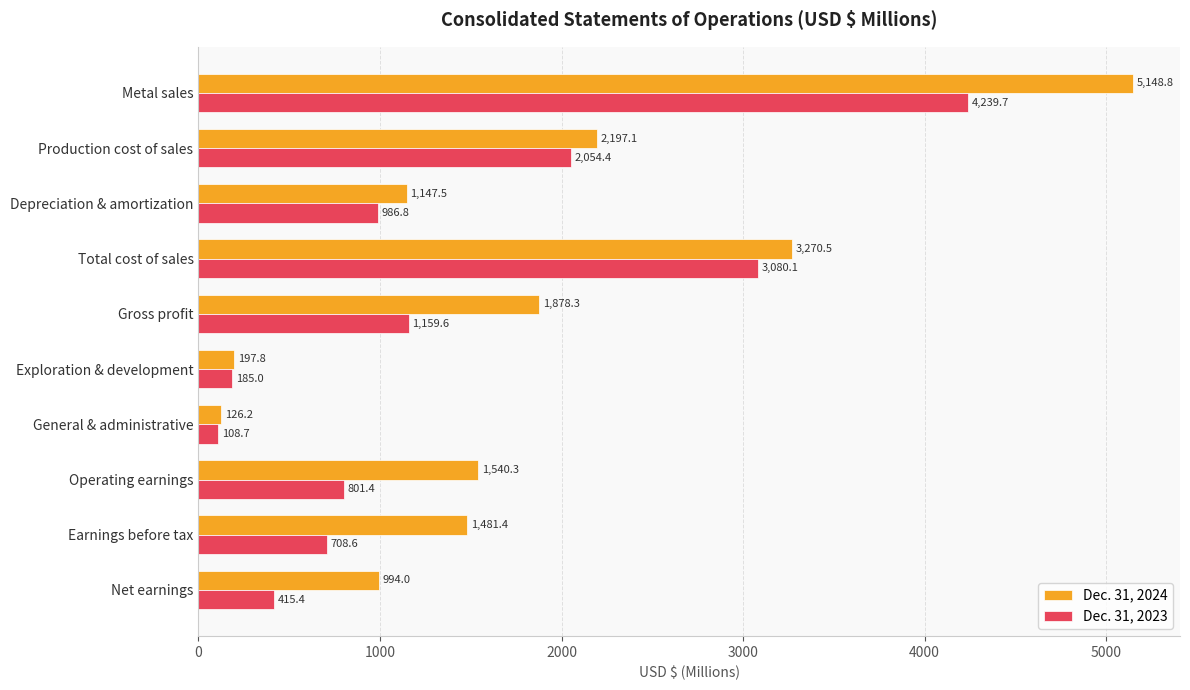

List the series in order of their overall mean, lowest first.

Dec. 31, 2023, Dec. 31, 2024